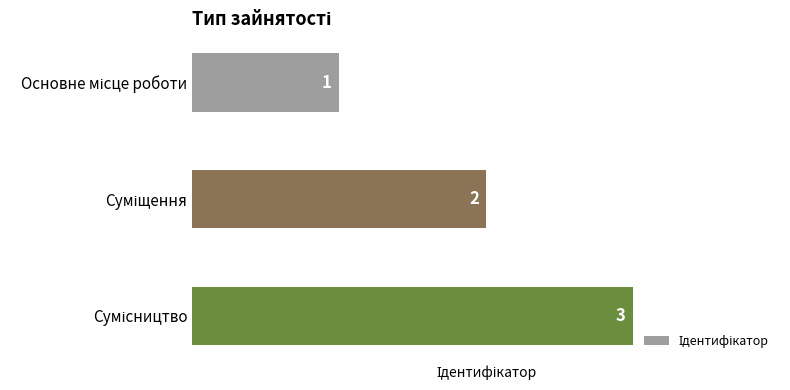

What is the sum of all values?

6